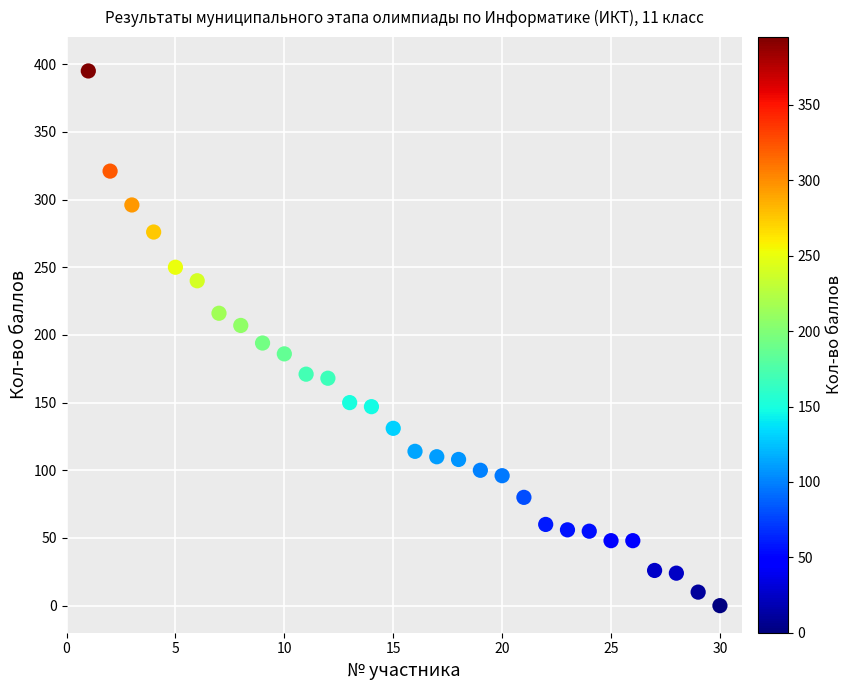

What is the range of Y values (max minus min)?

395